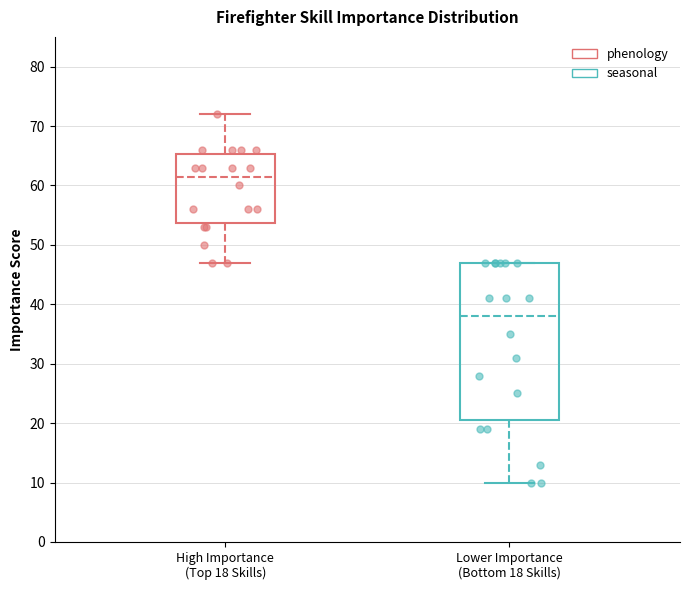

Reading left to right, read every box against the y-axis: the position of its median line, the range the box covers, and the ends of its whiskers. The values are not printed on the chart, so give them approximately, as read against the axis.

High Importance (Top 18 Skills): median 62, box 54 to 65, whiskers 47 to 72
Lower Importance (Bottom 18 Skills): median 38, box 21 to 47, whiskers 10 to 47